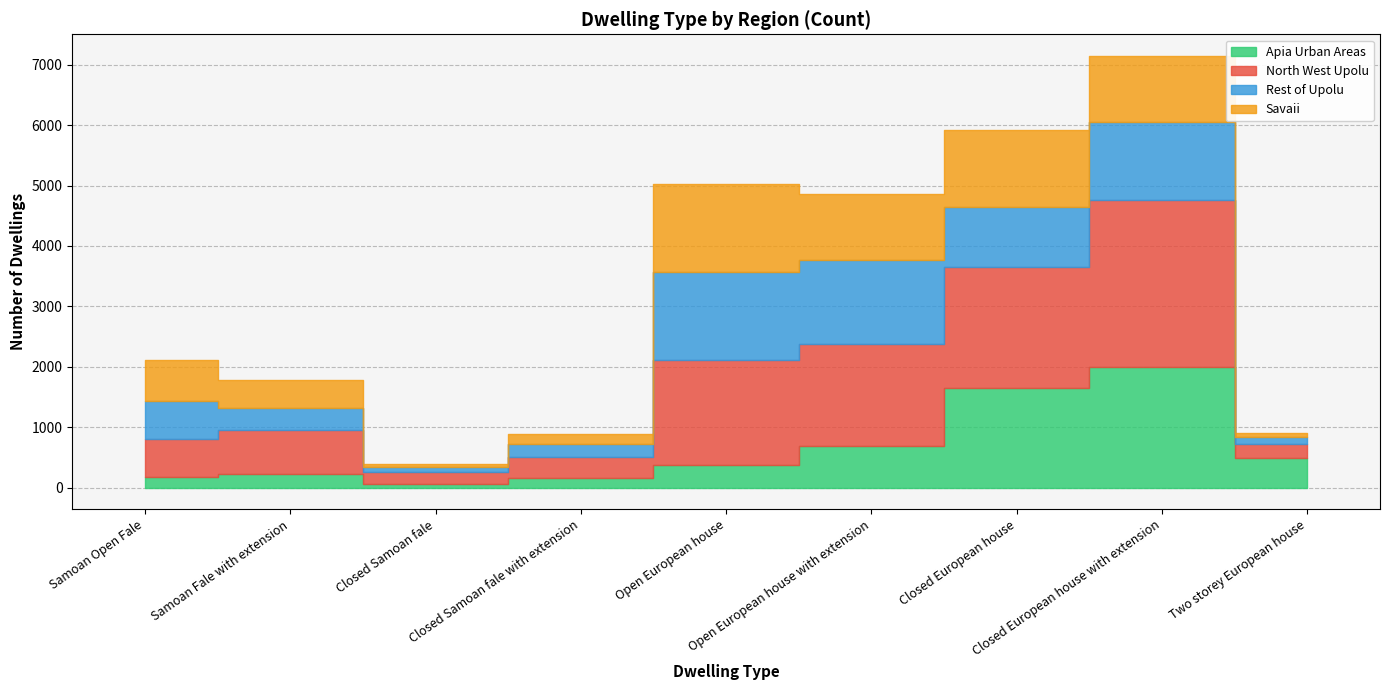

Reading right to left, list all the values displayed in this chart.

Apia Urban Areas: 485	1994	1641	690	373	158	56	222	172
North West Upolu: 231	2774	2004	1684	1737	341	197	724	634
Rest of Upolu: 120	1276	992	1401	1456	215	90	365	625
Savaii: 59	1103	1284	1090	1456	176	40	472	672